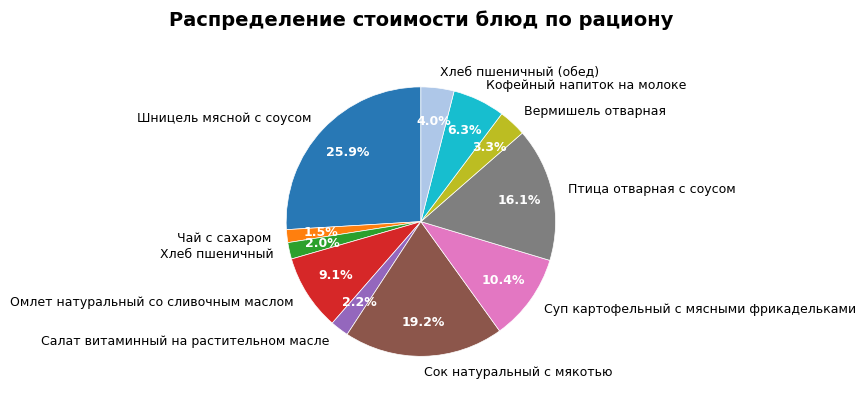

What is the ratio of the value at Хлеб пшеничный to the value at Птица отварная с соусом?

0.1